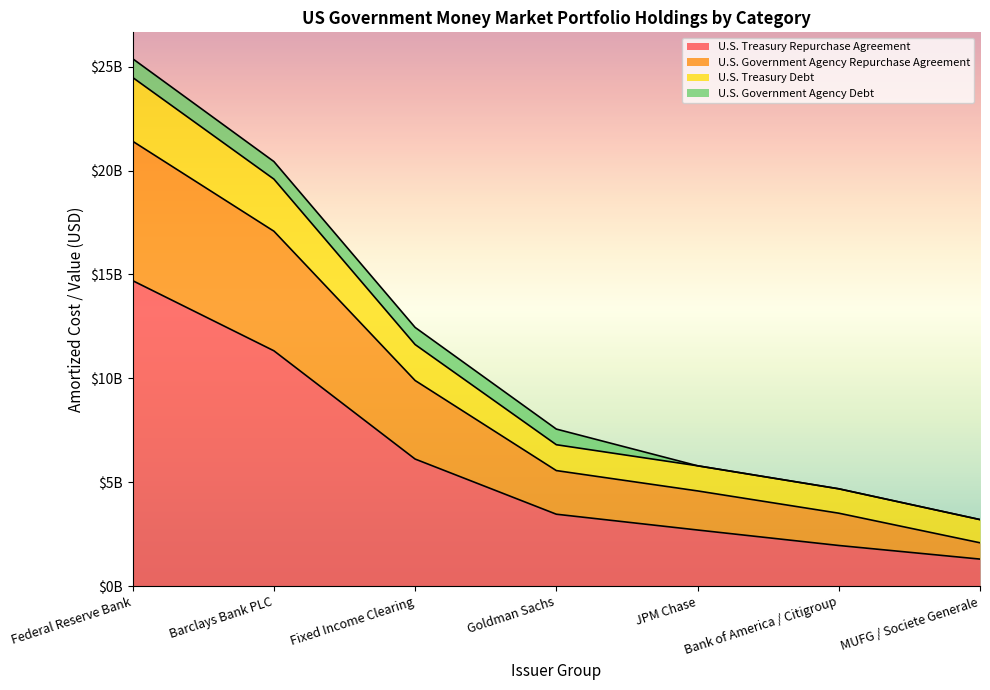

Where is U.S. Treasury Debt nearest to the value 13839437888?

Fixed Income Clearing